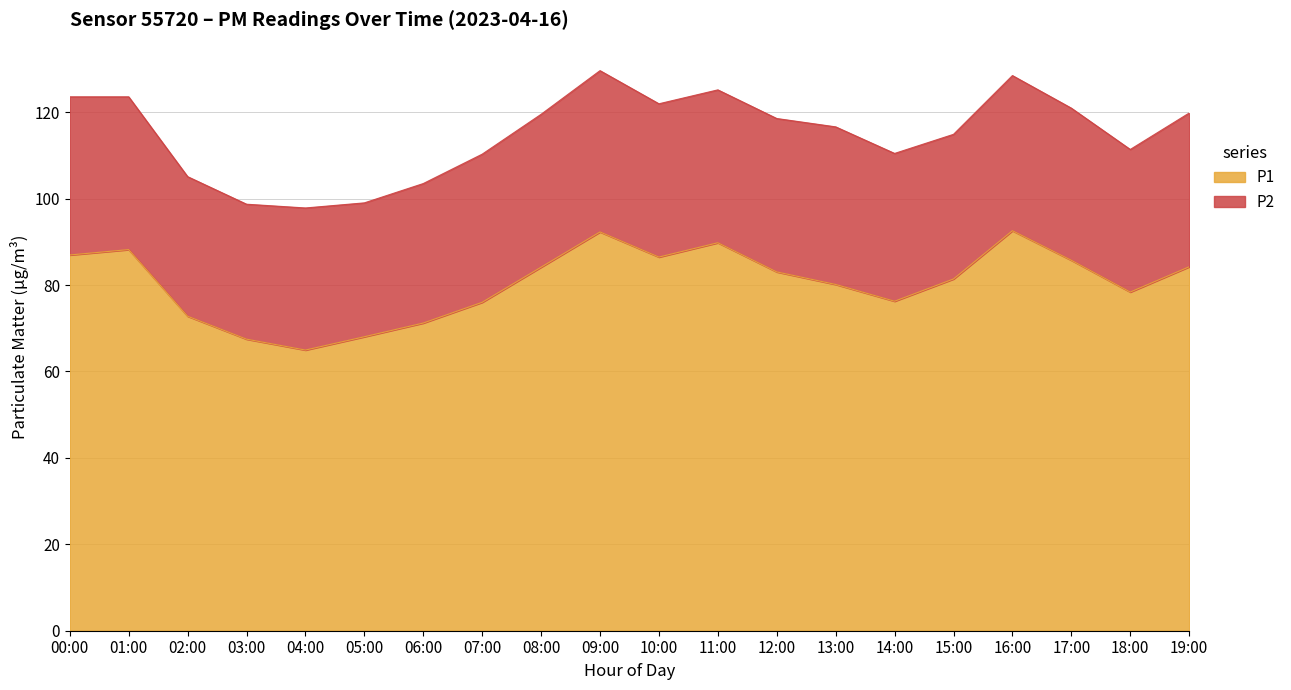

Reading left to right, extract all data points from this chart.

00:00=87.0	01:00=88.2	02:00=72.8	03:00=67.5	04:00=65.0	05:00=68.0	06:00=71.2	07:00=76.0	08:00=84.1	09:00=92.3	10:00=86.5	11:00=89.8	12:00=83.0	13:00=80.1	14:00=76.2	15:00=81.4	16:00=92.6	17:00=85.7	18:00=78.4	19:00=84.2